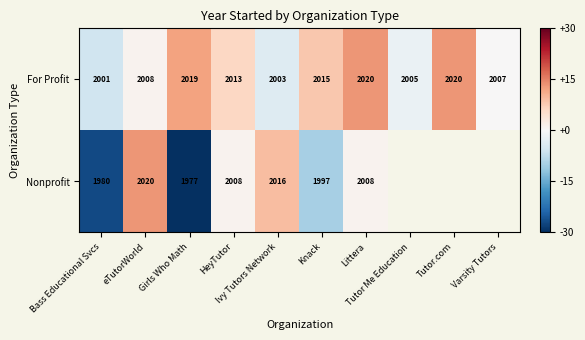

What is the difference between the highest and lowest values at HeyTutor?

5.0